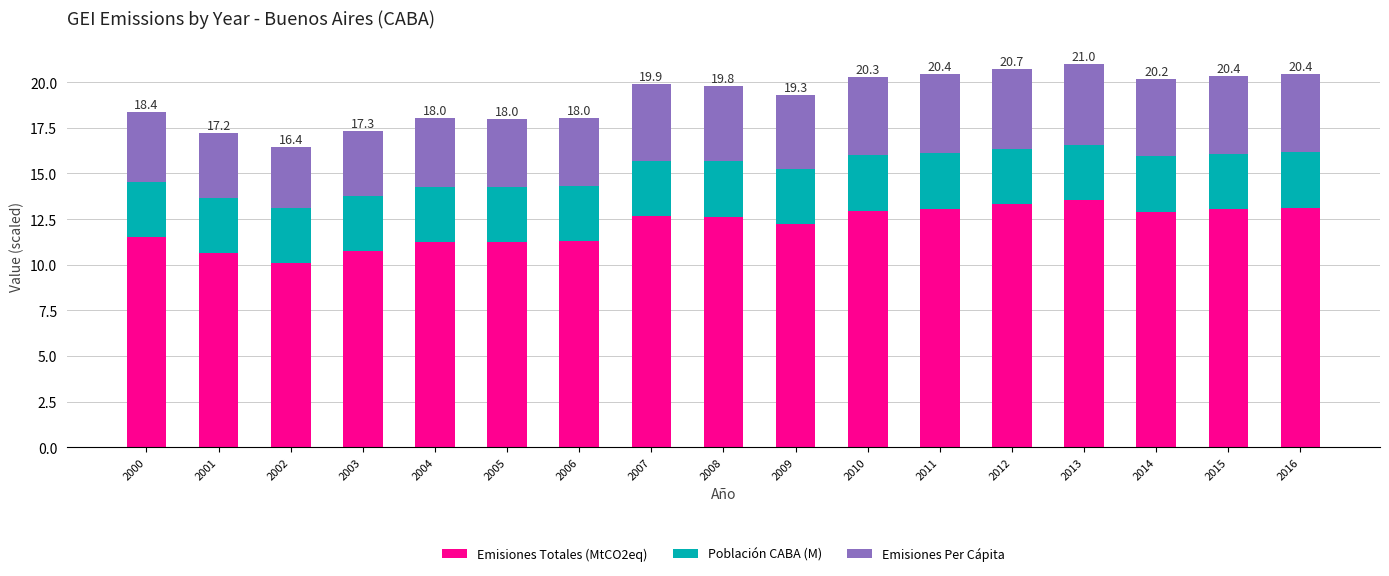

The value of Emisiones Totales (MtCO2eq) at 2001 is 10.7. True or false?

True